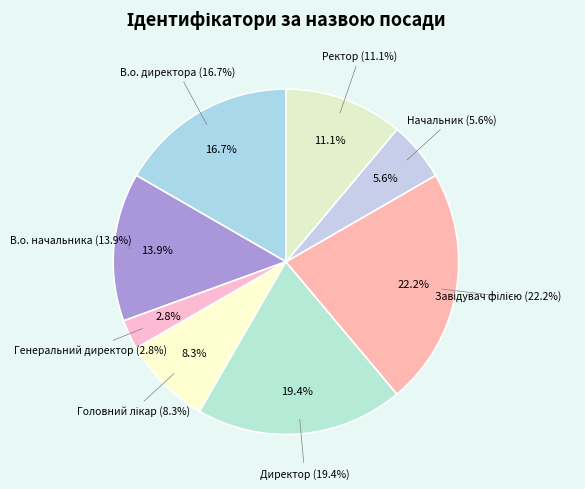

To the nearest percent, what is the difference between the Начальник and В.о. начальника slice percentages?

8%